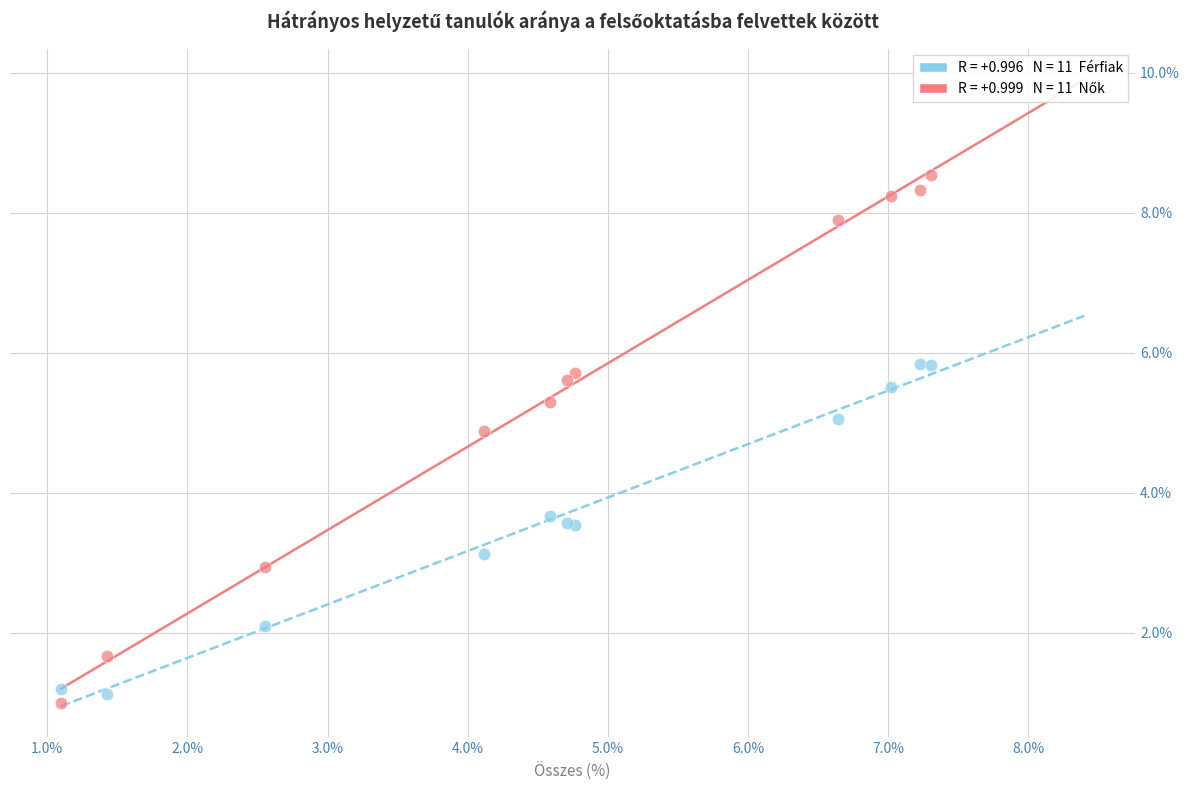

Across all series, what Y value is closest to 4?

3.7